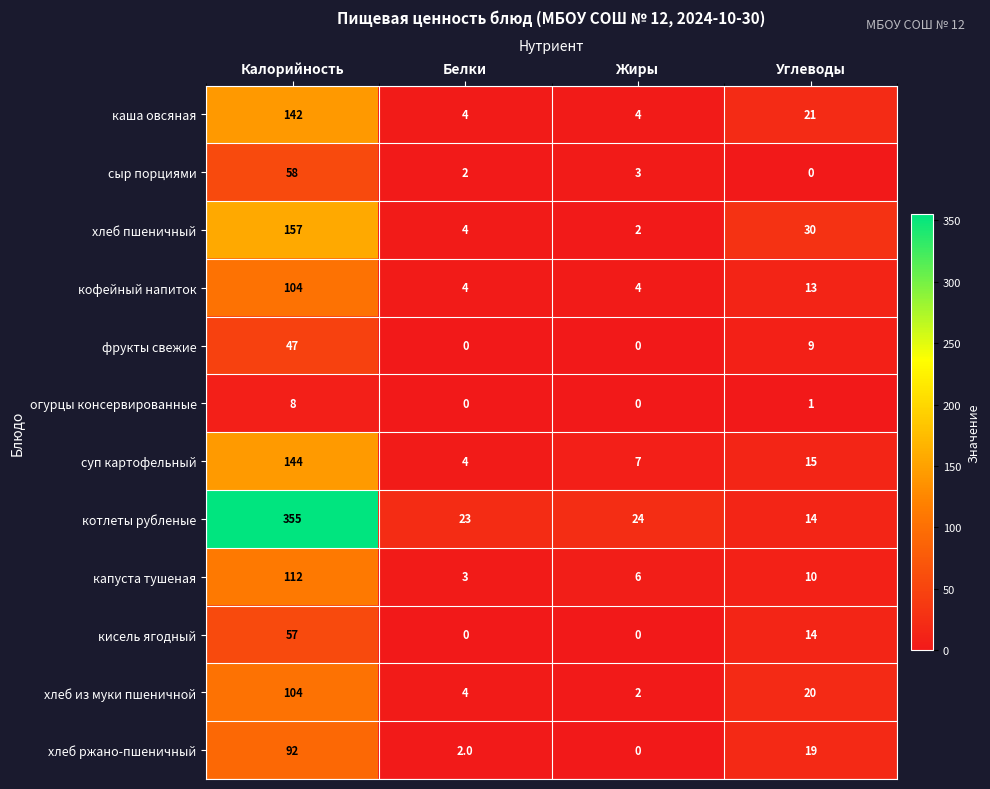

What is the total value across all series at Калорийность?

1380